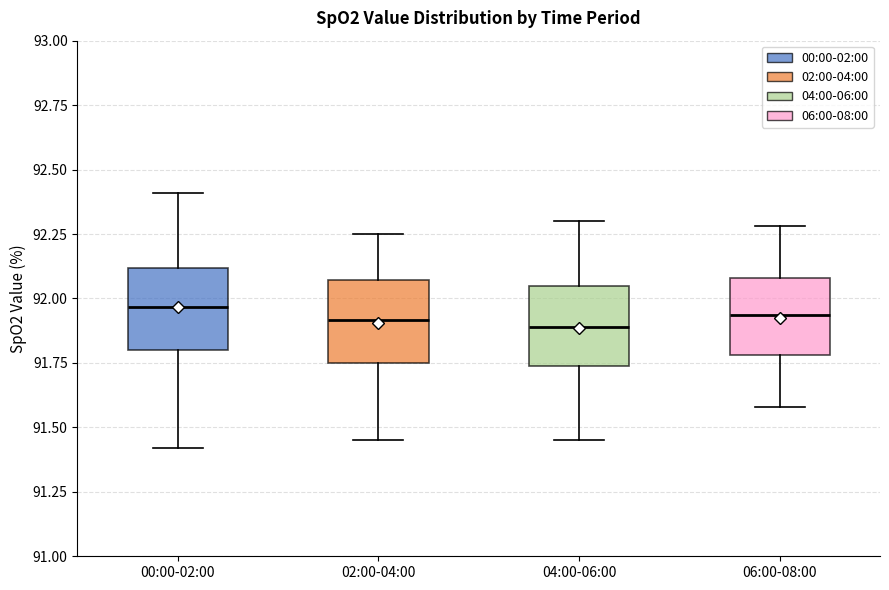

Reading left to right, read every box against the y-axis: the position of its median line, the range the box covers, and the ends of its whiskers. The values are not printed on the chart, so give them approximately, as read against the axis.

00:00-02:00: median 91.95, box 91.80 to 92.10, whiskers 91.40 to 92.40
02:00-04:00: median 91.90, box 91.75 to 92.05, whiskers 91.45 to 92.25
04:00-06:00: median 91.90, box 91.75 to 92.05, whiskers 91.45 to 92.30
06:00-08:00: median 91.95, box 91.80 to 92.10, whiskers 91.60 to 92.30